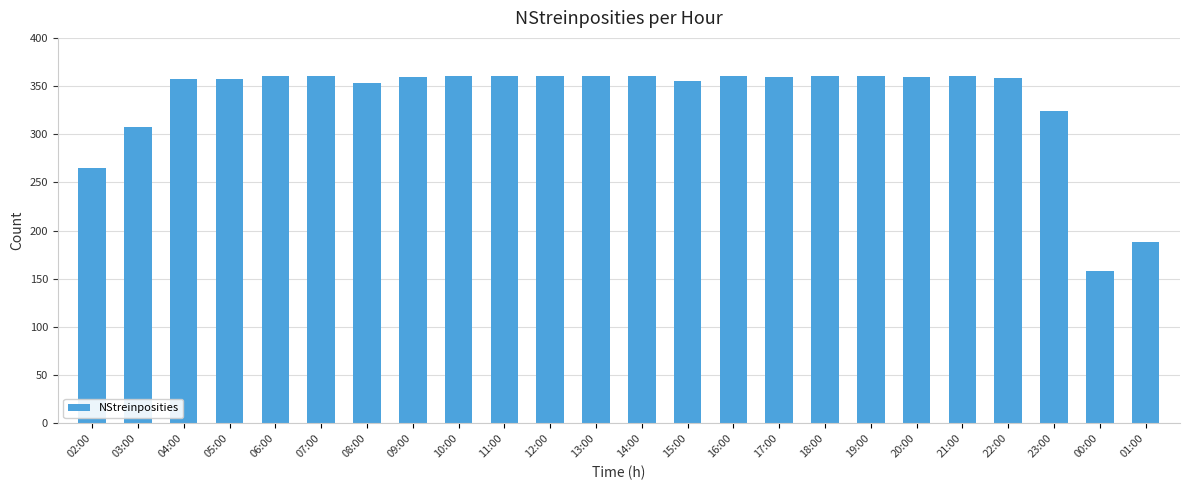

Is it true that the value at 07:00 is 360?

True